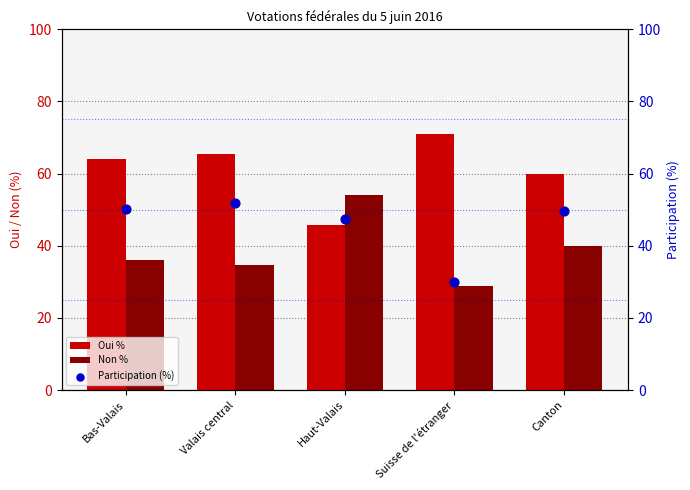

What are all the series names shown in the legend?

Oui %, Non %, Participation (%)